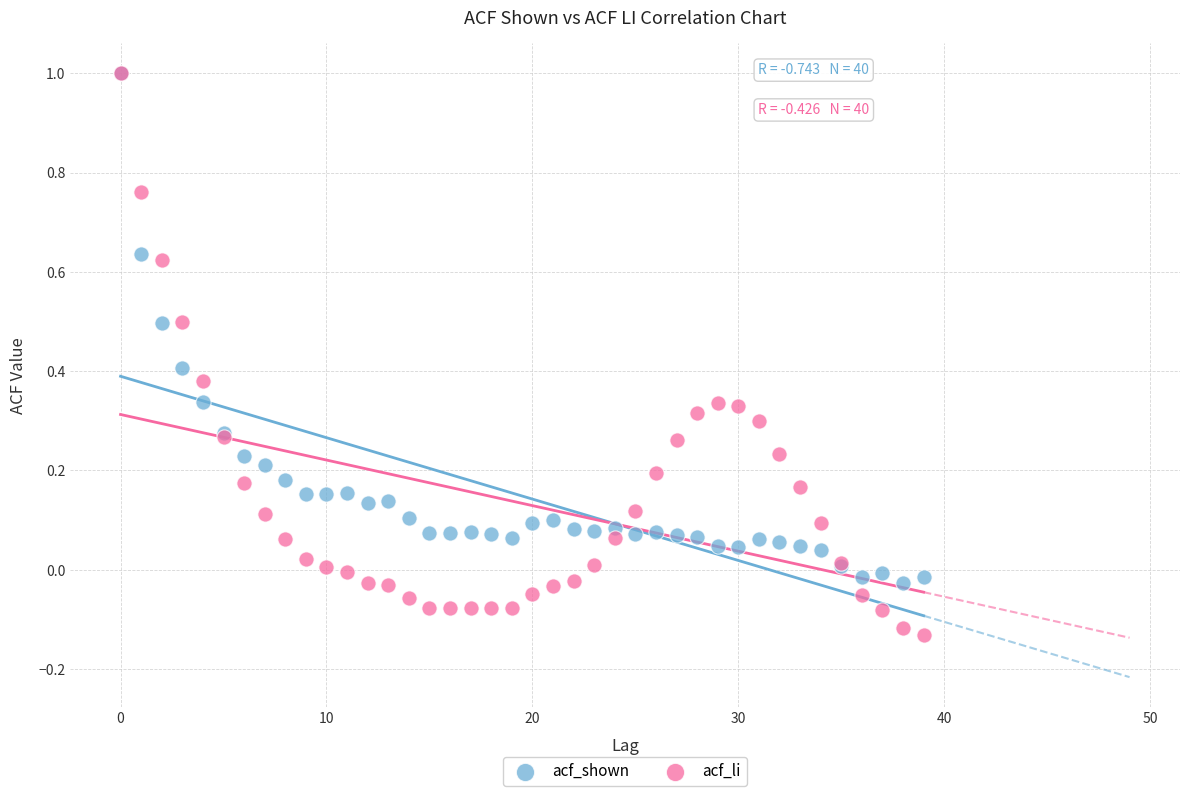

What are all the series names shown in the legend?

acf_shown, acf_li